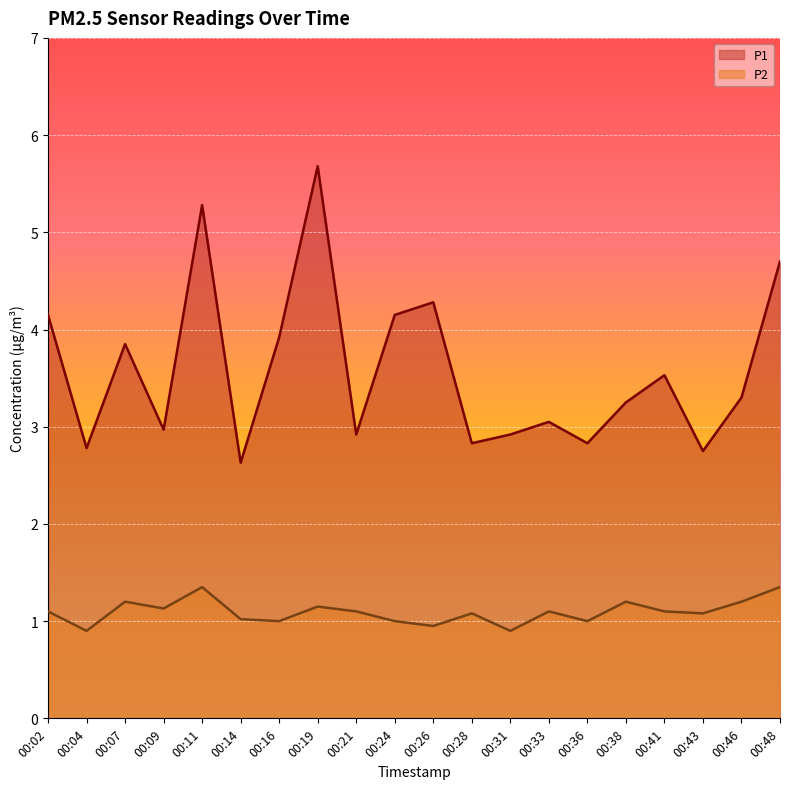

Which category has the highest value across all series?

00:19